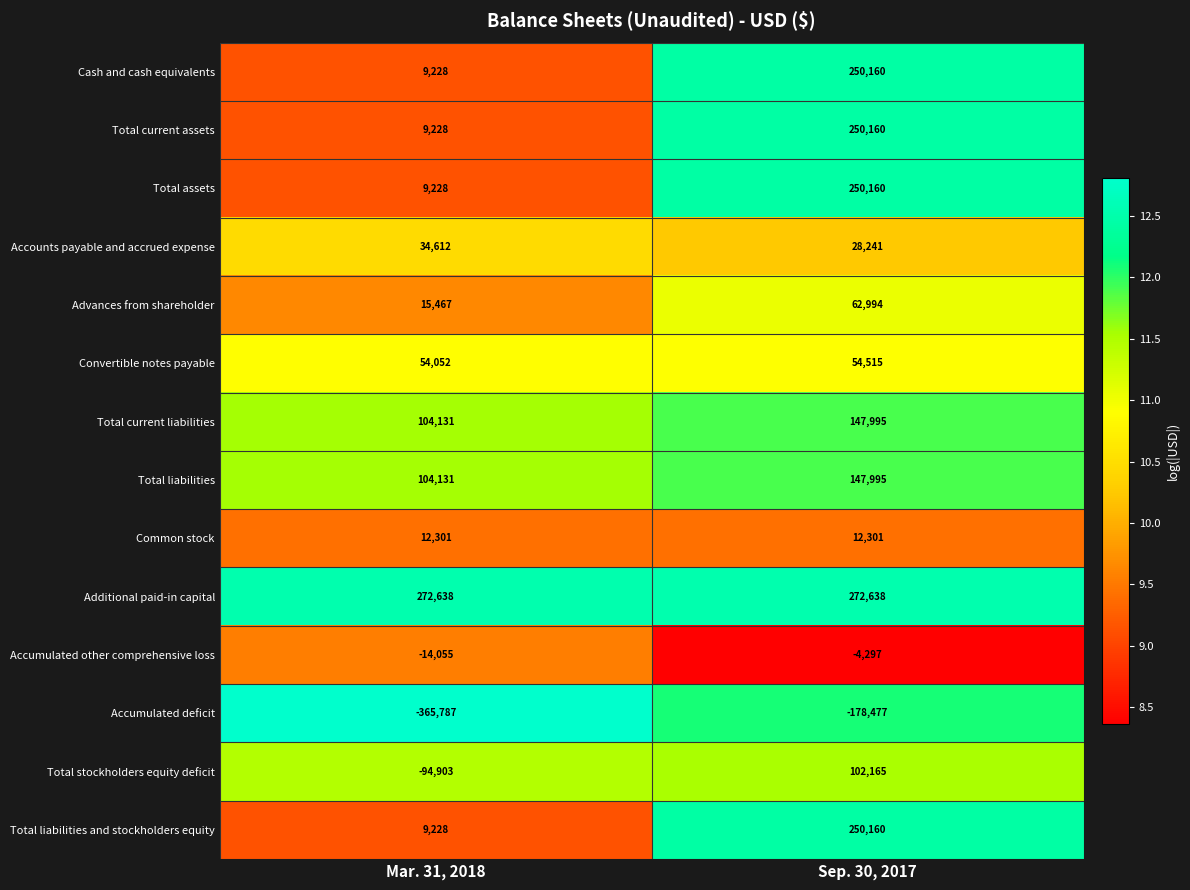

Reading left to right, transcribe all the data shown in this chart.

Cash and cash equivalents: Mar. 31, 2018=9228	Sep. 30, 2017=250160
Total current assets: Mar. 31, 2018=9228	Sep. 30, 2017=250160
Total assets: Mar. 31, 2018=9228	Sep. 30, 2017=250160
Accounts payable and accrued expense: Mar. 31, 2018=34612	Sep. 30, 2017=28241
Advances from shareholder: Mar. 31, 2018=15467	Sep. 30, 2017=62994
Convertible notes payable: Mar. 31, 2018=54052	Sep. 30, 2017=54515
Total current liabilities: Mar. 31, 2018=104131	Sep. 30, 2017=147995
Total liabilities: Mar. 31, 2018=104131	Sep. 30, 2017=147995
Common stock: Mar. 31, 2018=12301	Sep. 30, 2017=12301
Additional paid-in capital: Mar. 31, 2018=272638	Sep. 30, 2017=272638
Accumulated other comprehensive loss: Mar. 31, 2018=-14055	Sep. 30, 2017=-4297
Accumulated deficit: Mar. 31, 2018=-365787	Sep. 30, 2017=-178477
Total stockholders equity deficit: Mar. 31, 2018=-94903	Sep. 30, 2017=102165
Total liabilities and stockholders equity: Mar. 31, 2018=9228	Sep. 30, 2017=250160